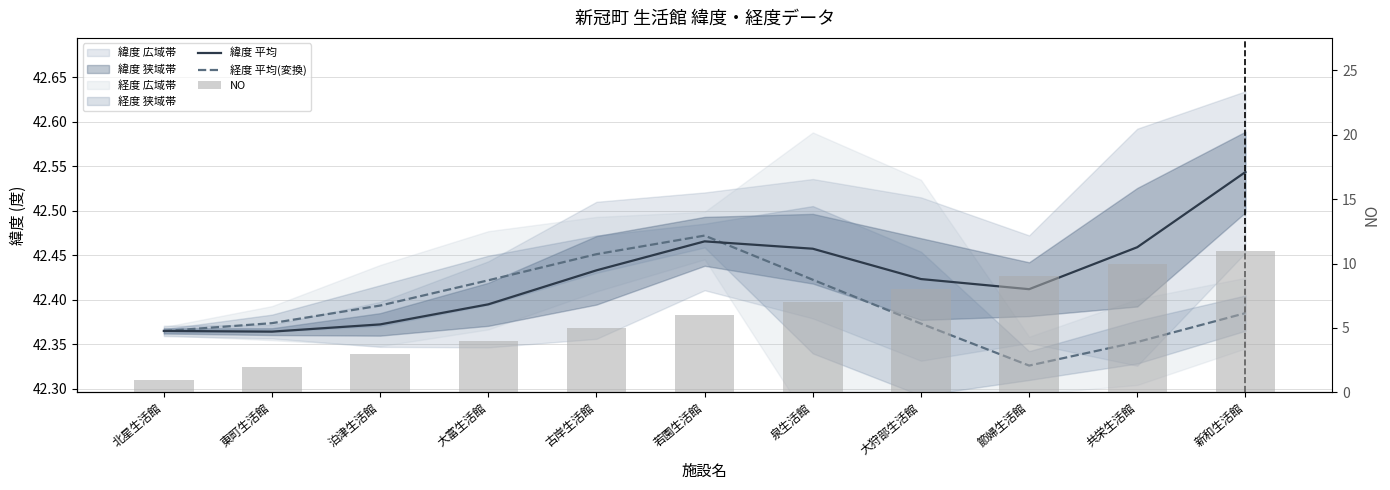

Count the 経度 平均(変換) values in the range 42 to 43.

11